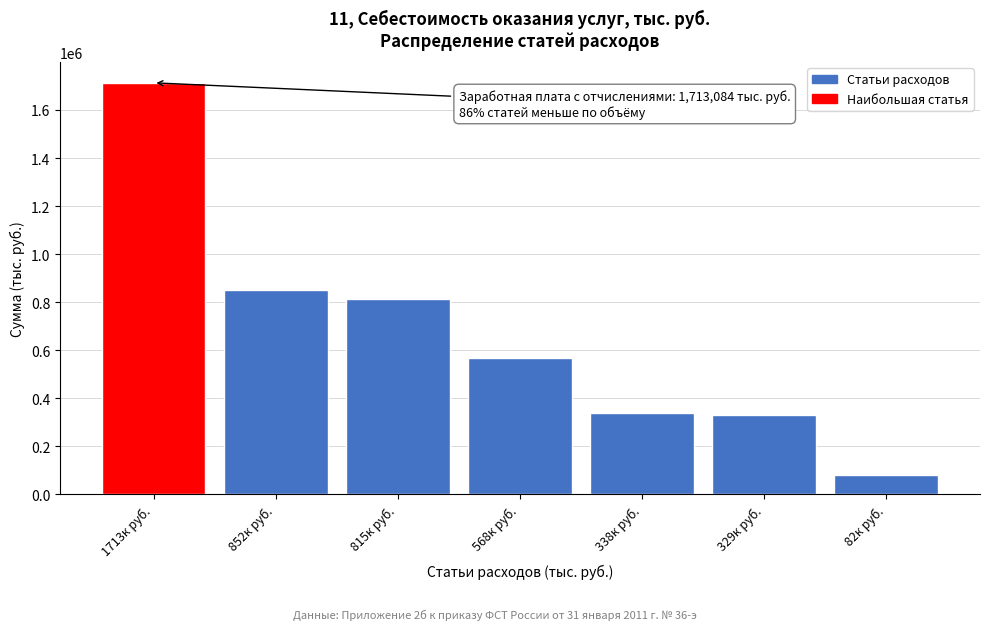

Reading right to left, extract all data points from this chart.

82к руб.=82324.1	329к руб.=328980.3	338к руб.=338046.2	568к руб.=567724.7	815к руб.=814924.7	852к руб.=851807.8	1713к руб.=1713084.1